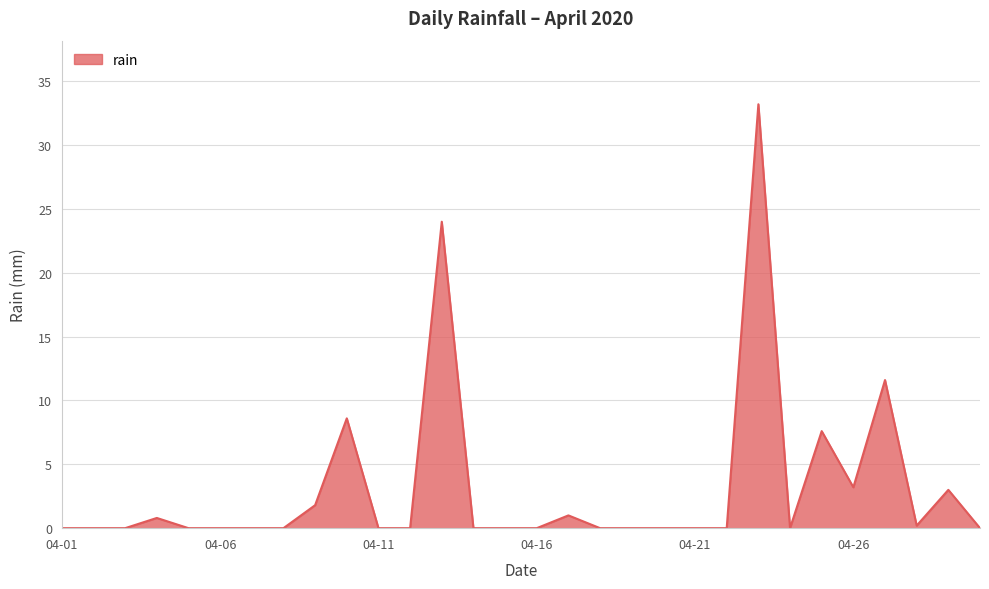

What is the greatest value displayed?

33.2